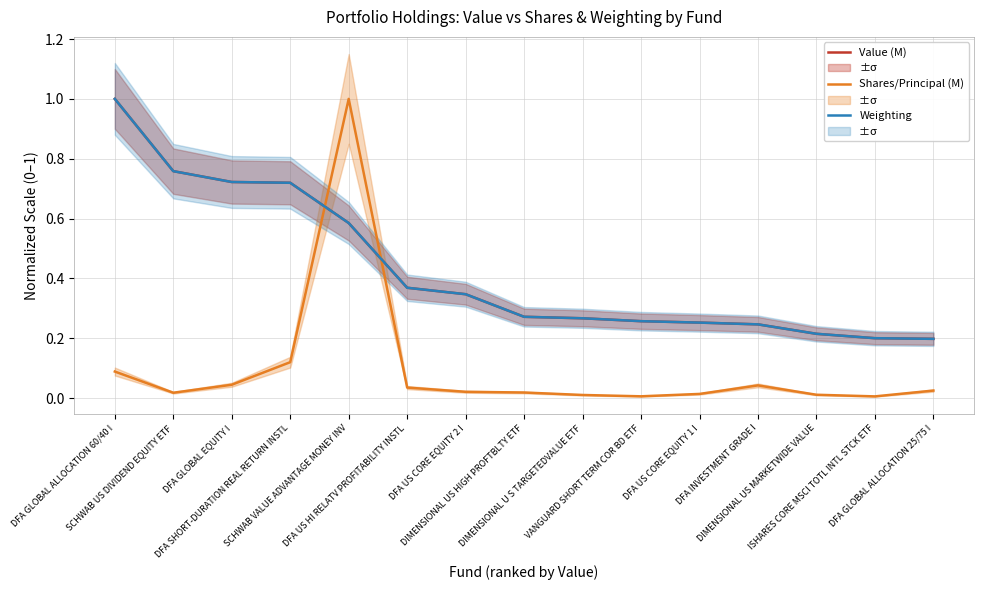

What are all the series names shown in the legend?

Value (M), Shares/Principal (M), Weighting